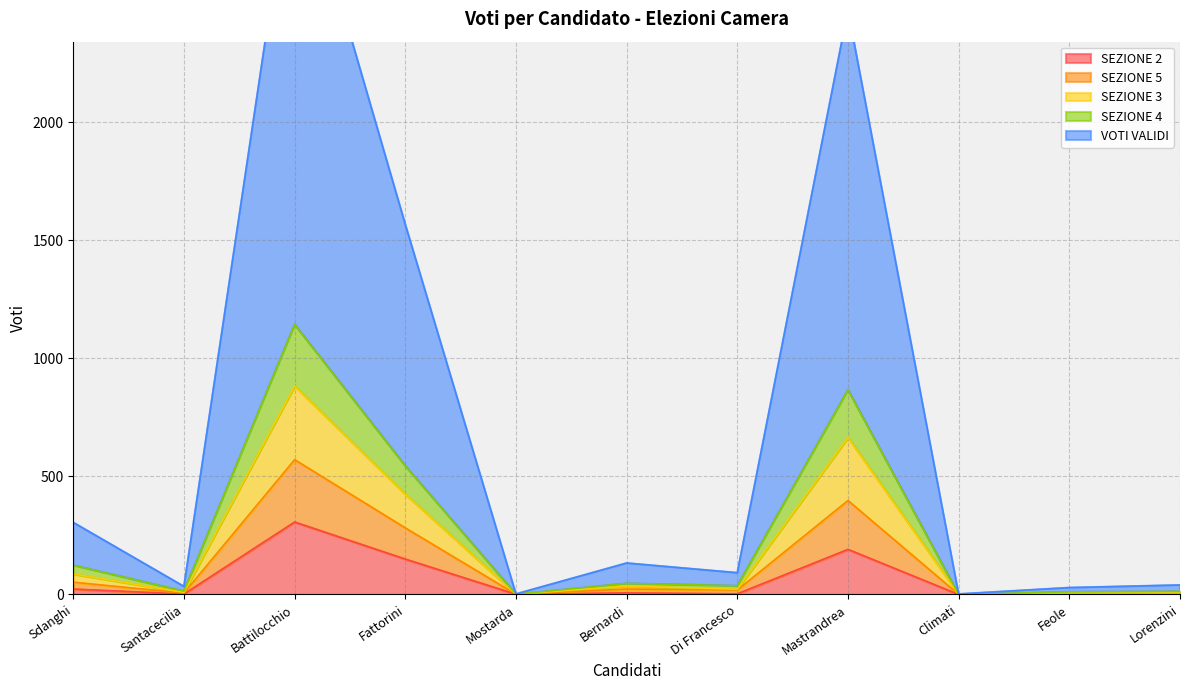

What position from the right is Mostarda?

7